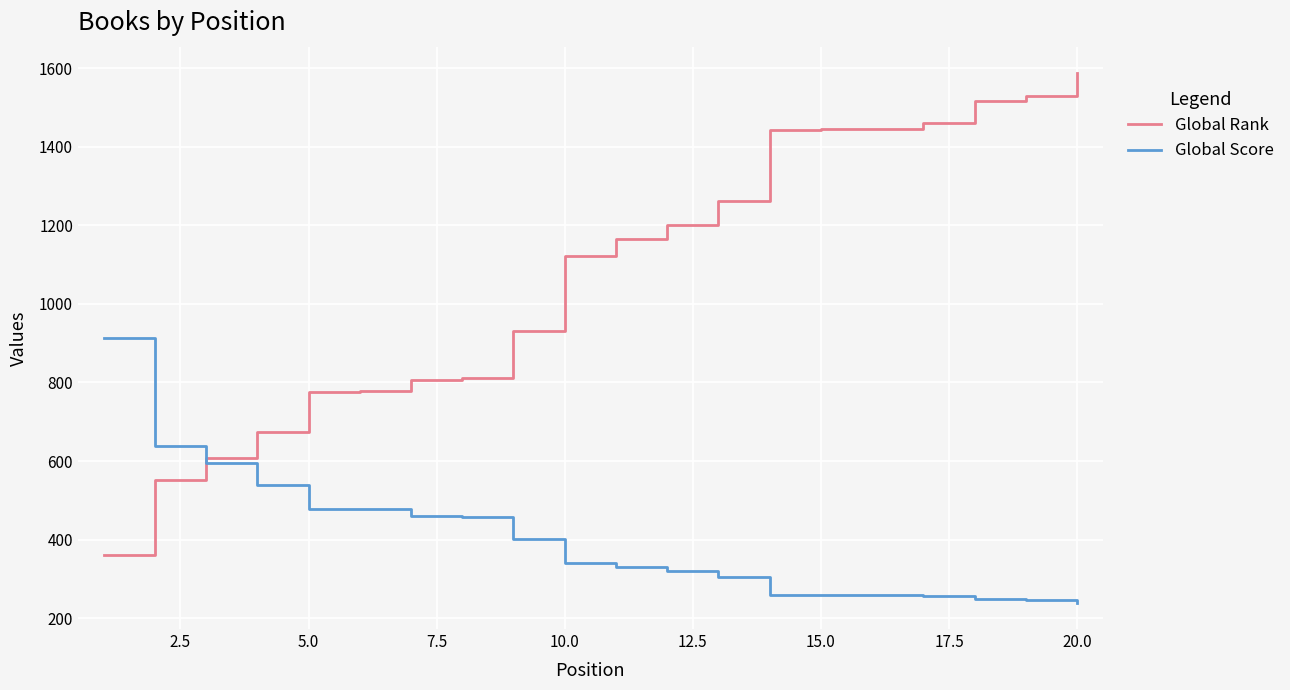

What are all the series names shown in the legend?

Global Rank, Global Score